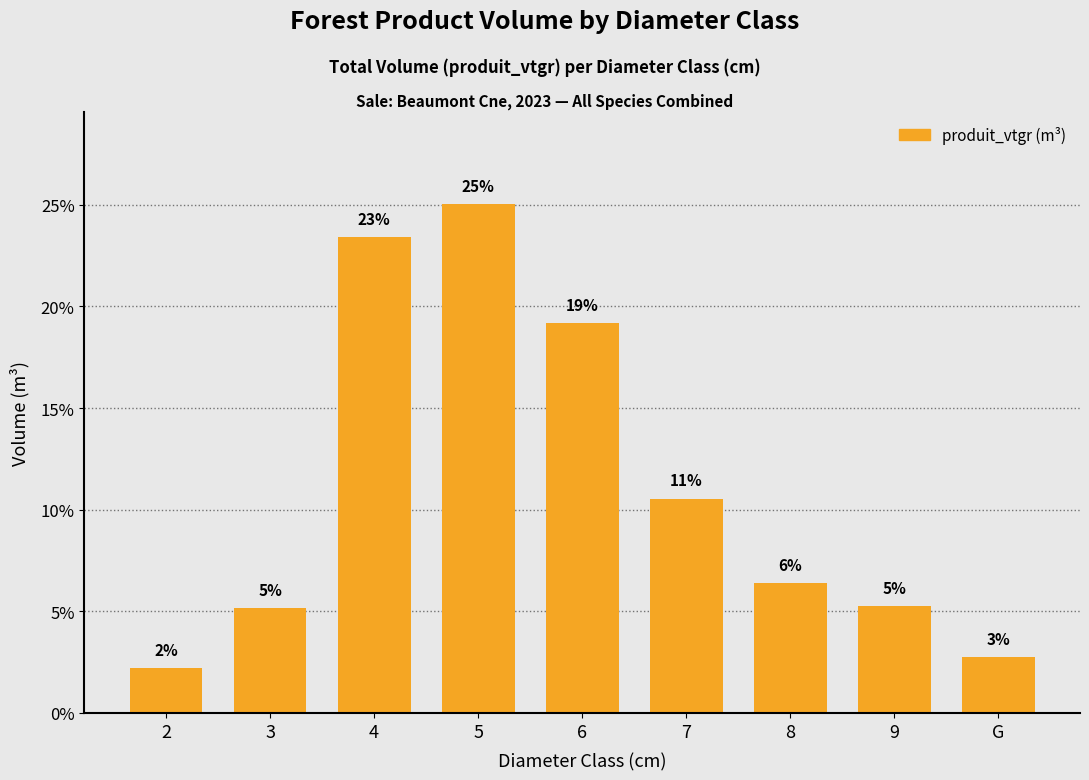

List the labels in order of value, smallest first.

2, G, 3, 9, 8, 7, 6, 4, 5